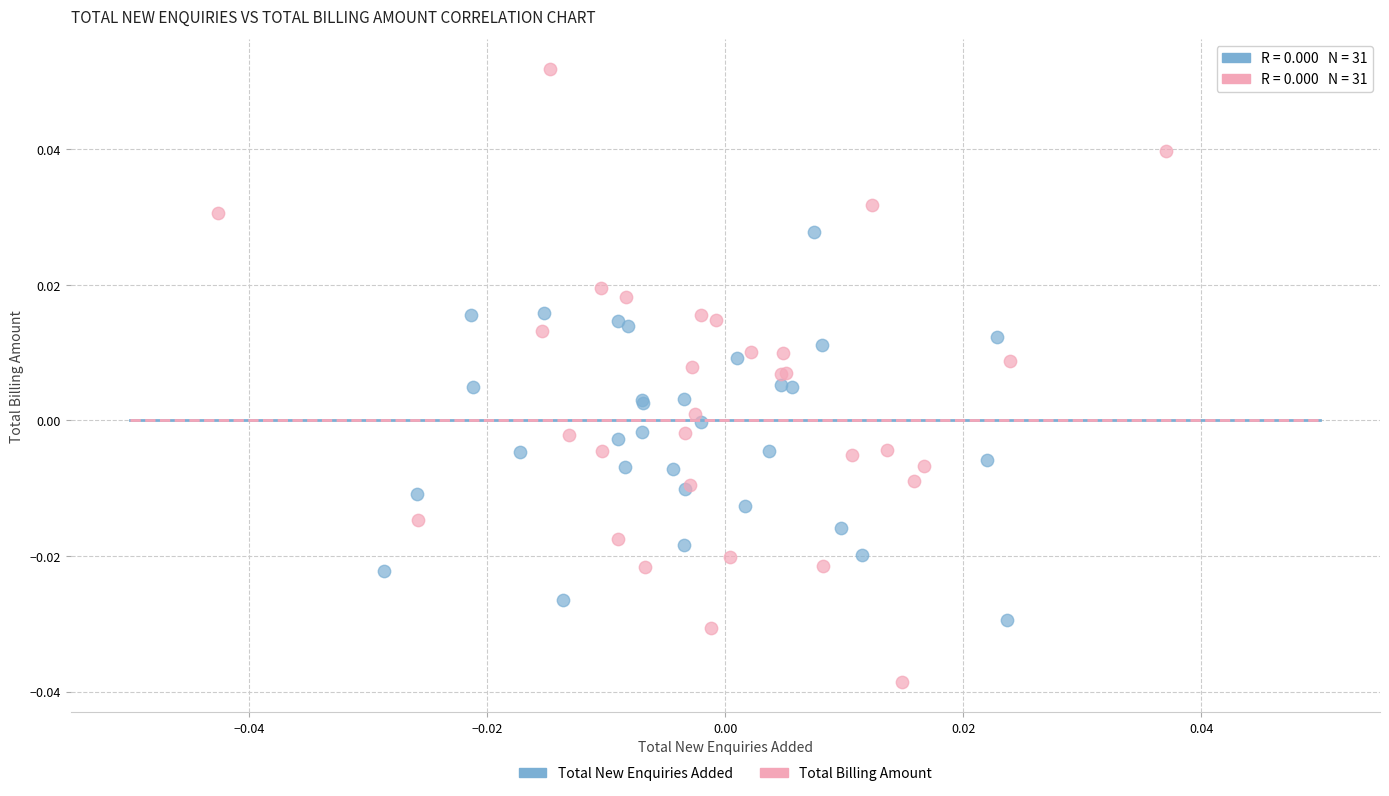

Which series has the largest Y range (max minus min)?

Total Billing Amount